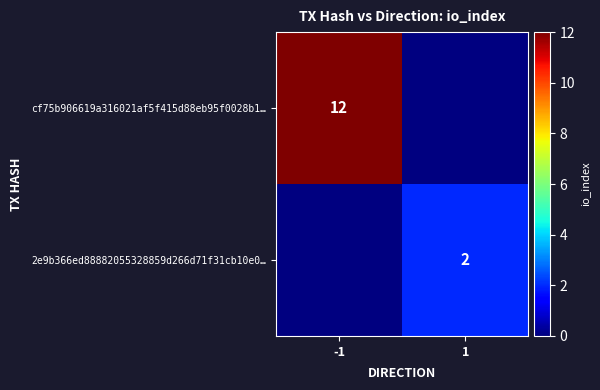

Is the value of cf75b906619a316021af5f415d88eb95f0028b1… at -1 greater than the value of 2e9b366ed88882055328859d266d71f31cb10e0… at 1?

Yes